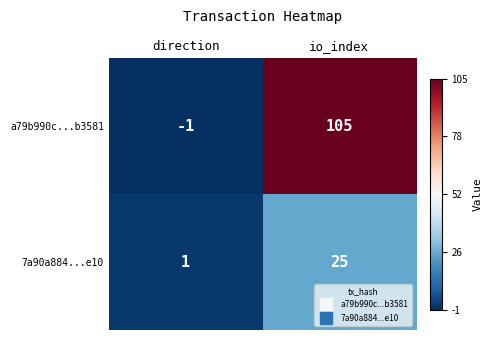

Which category has the lowest value across all series?

direction